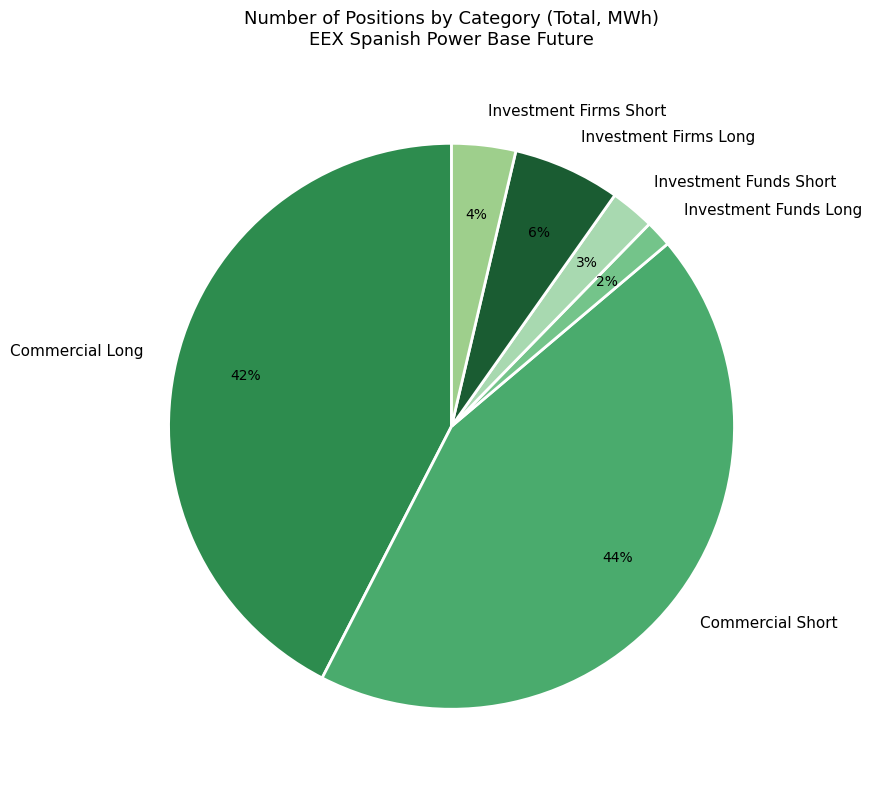

How many slices are in this pie chart?

6